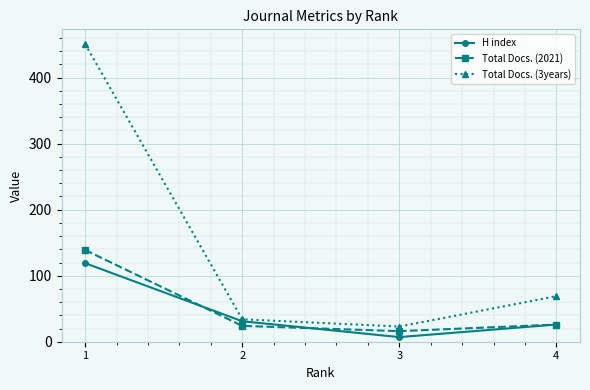

Which series has the largest total across all categories?

Total Docs. (3years)